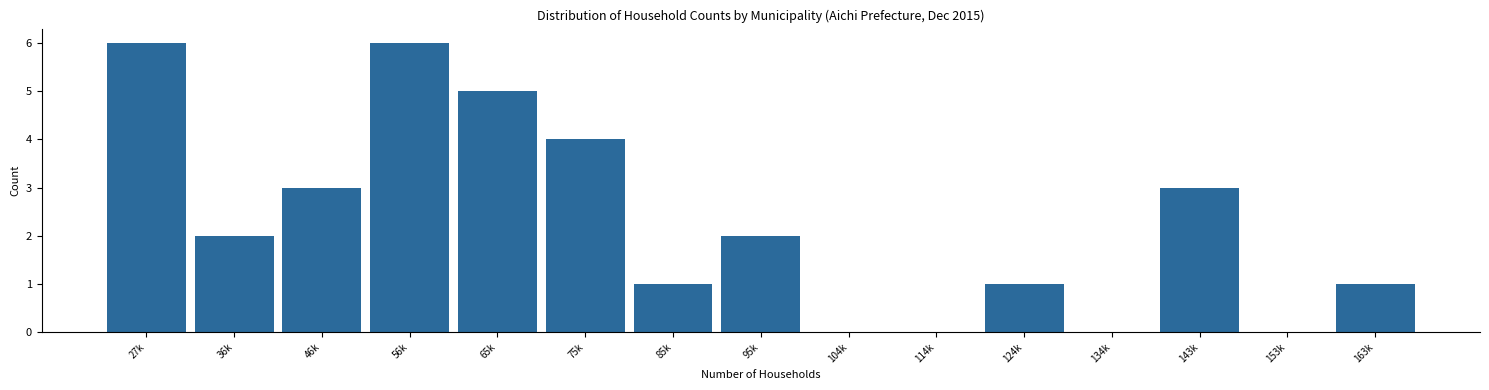

Reading right to left, extract all data points from this chart.

163k=1	153k=0	143k=3	134k=0	124k=1	114k=0	104k=0	95k=2	85k=1	75k=4	65k=5	56k=6	46k=3	36k=2	27k=6